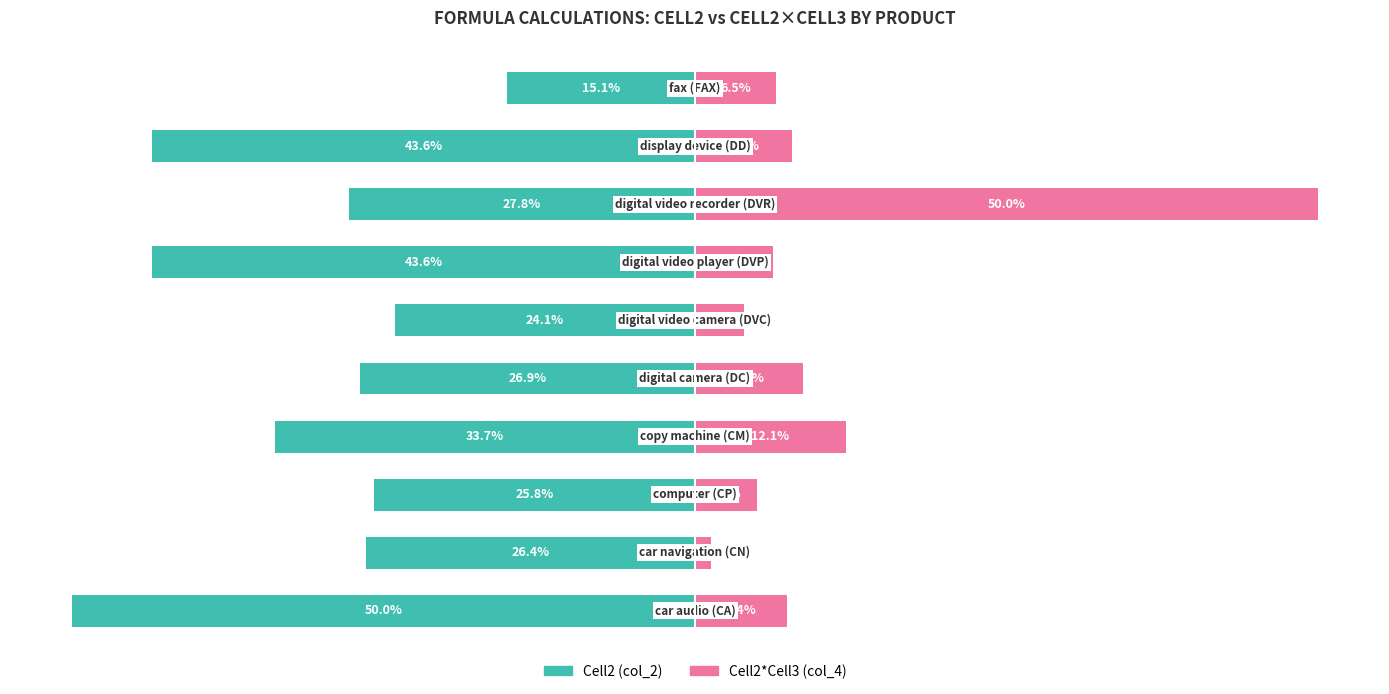

The Cell2*Cell3 (col_4) series shows 8.7 at 4. True or false?

True